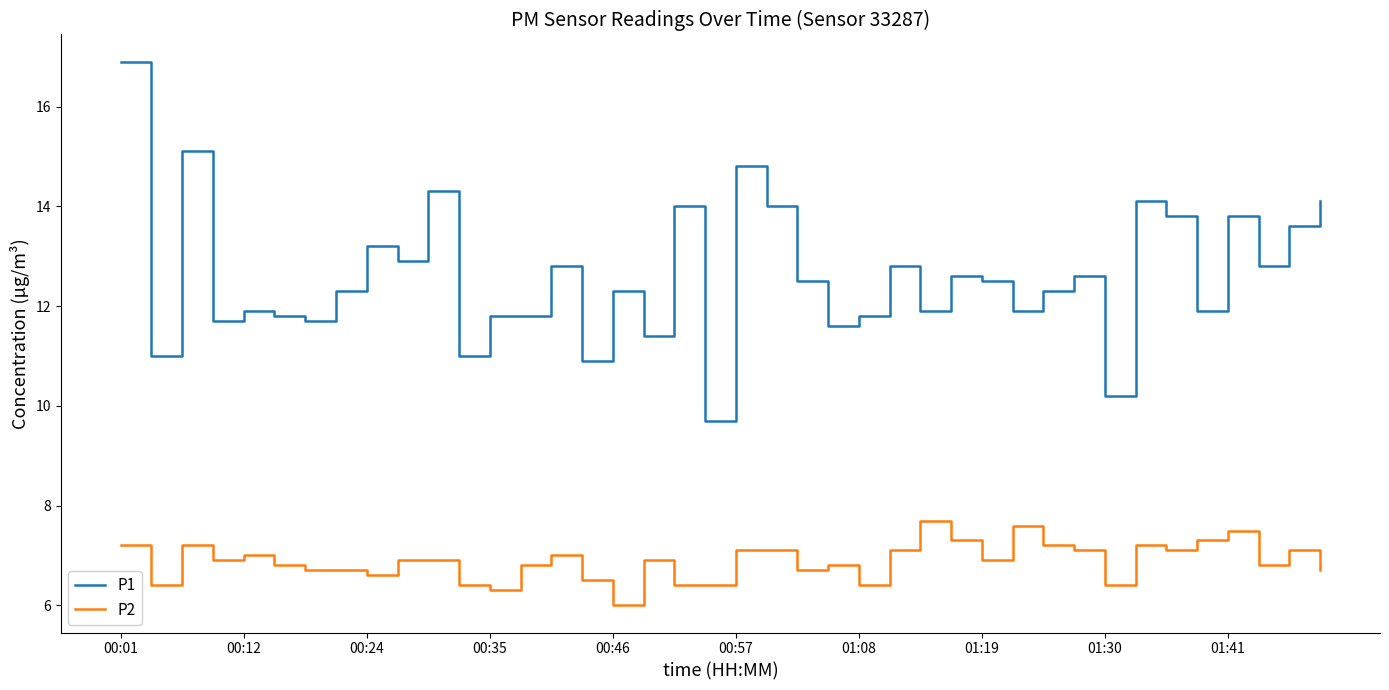

Which series has the largest range (max minus min)?

P1